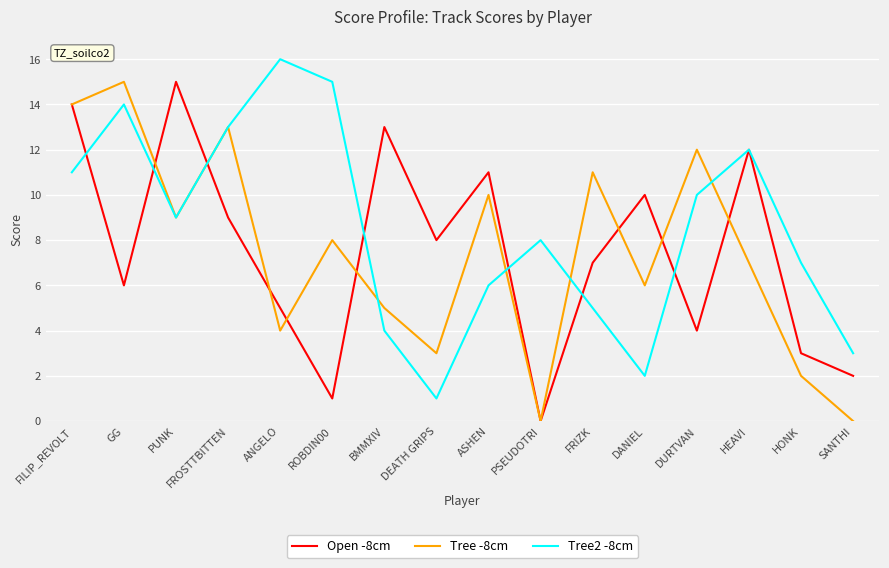

What position from the left is FRIZK?

11